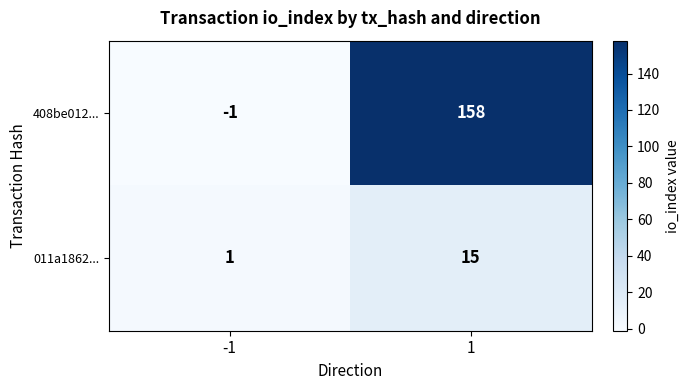

List the labels in order of 408be012... value, largest first.

1, -1